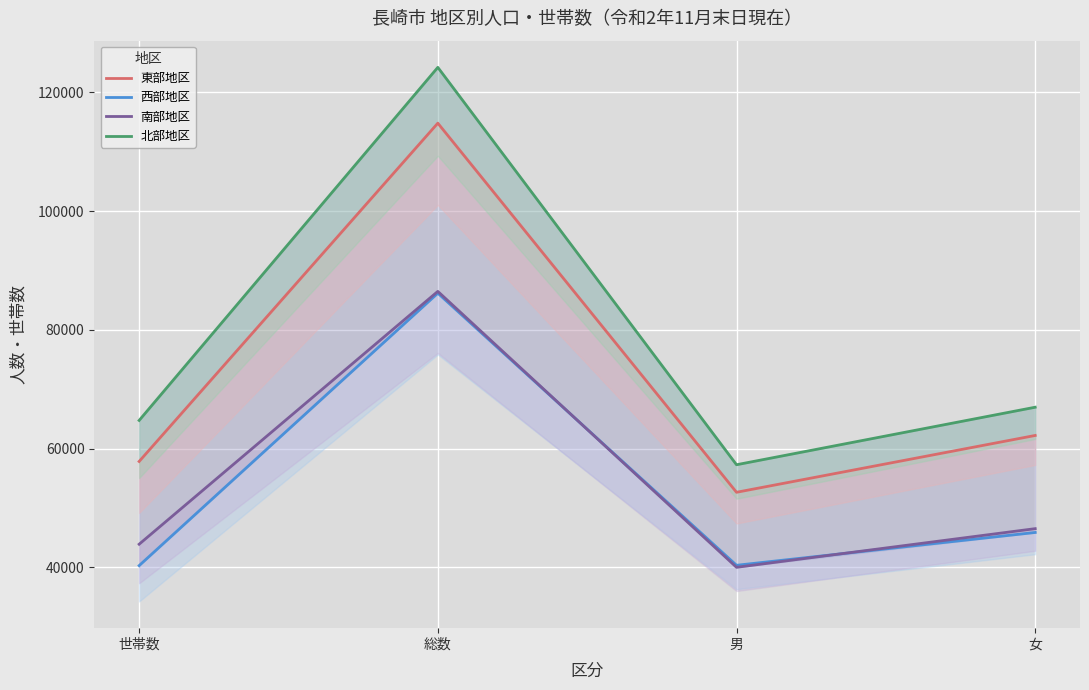

What is the smallest value displayed?

39983